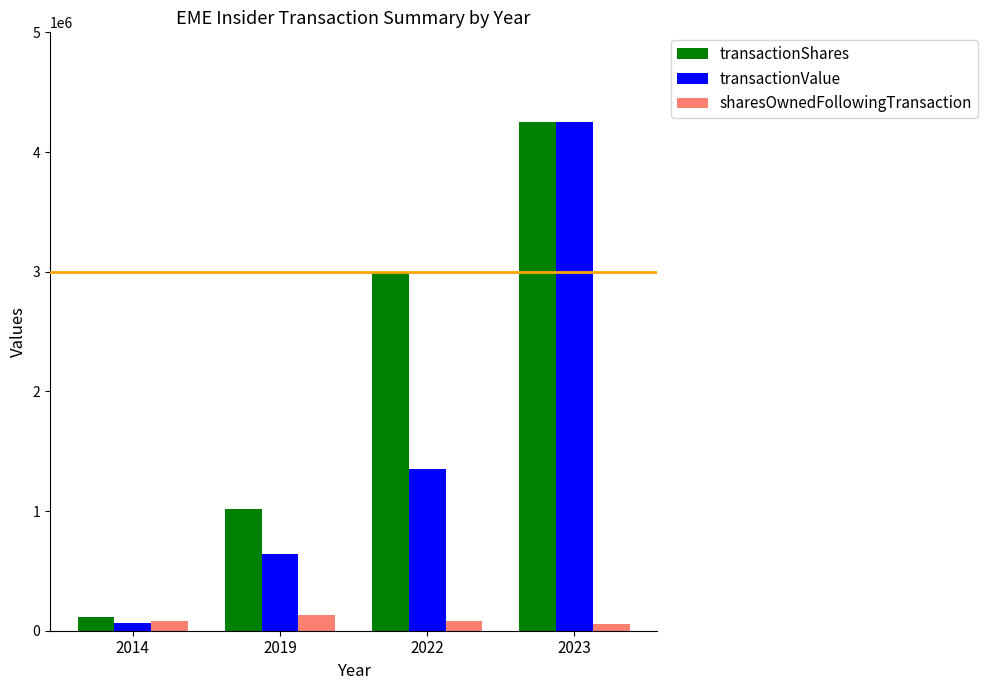

The value of transactionShares at 2019 is 646914. True or false?

False